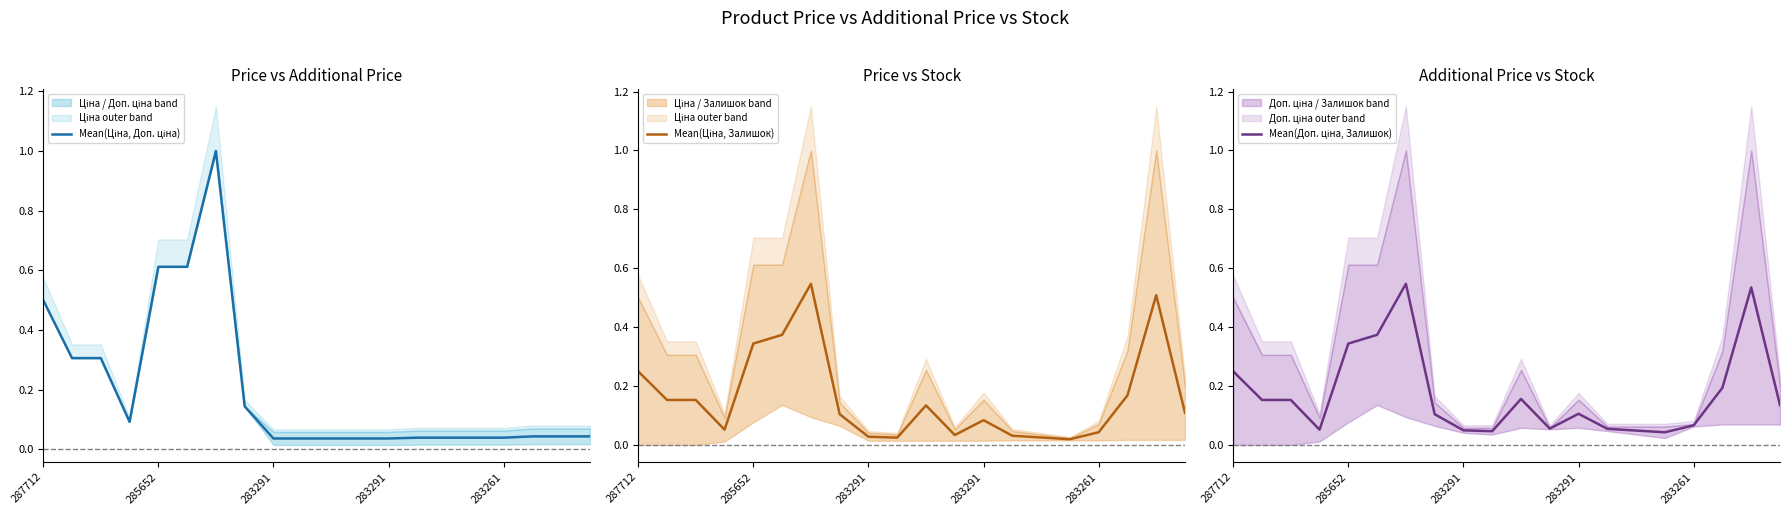

Where is Mean(Ціна, Залишок) nearest to the value 0?

15